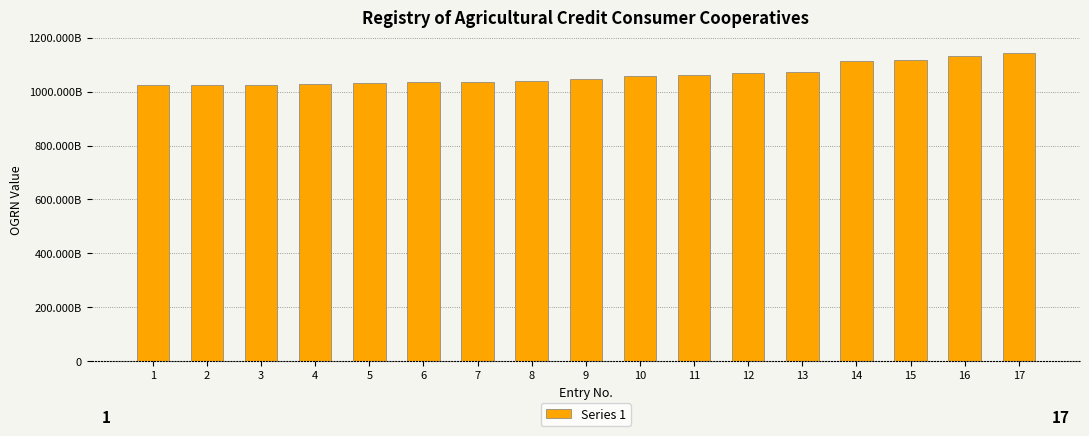

What is the change in value from 1 to 11?

+39951534755